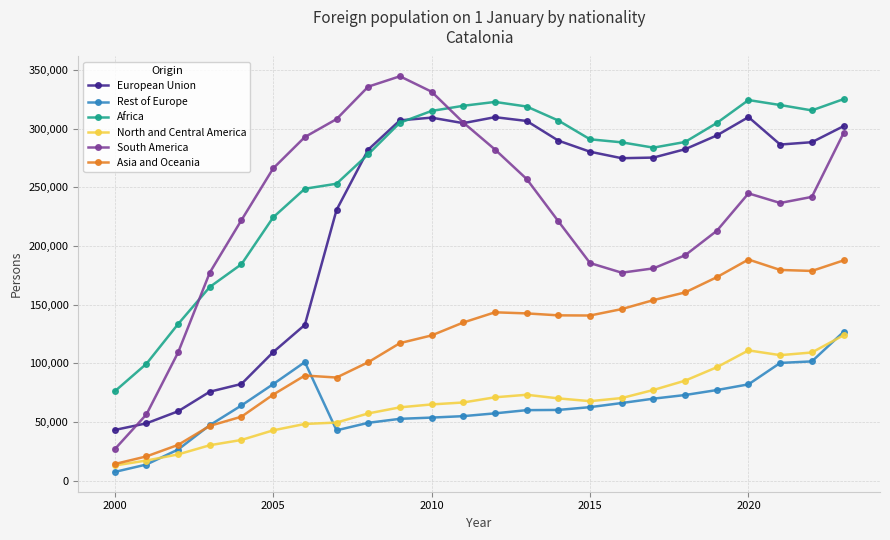

Which series has the largest total across all categories?

Africa